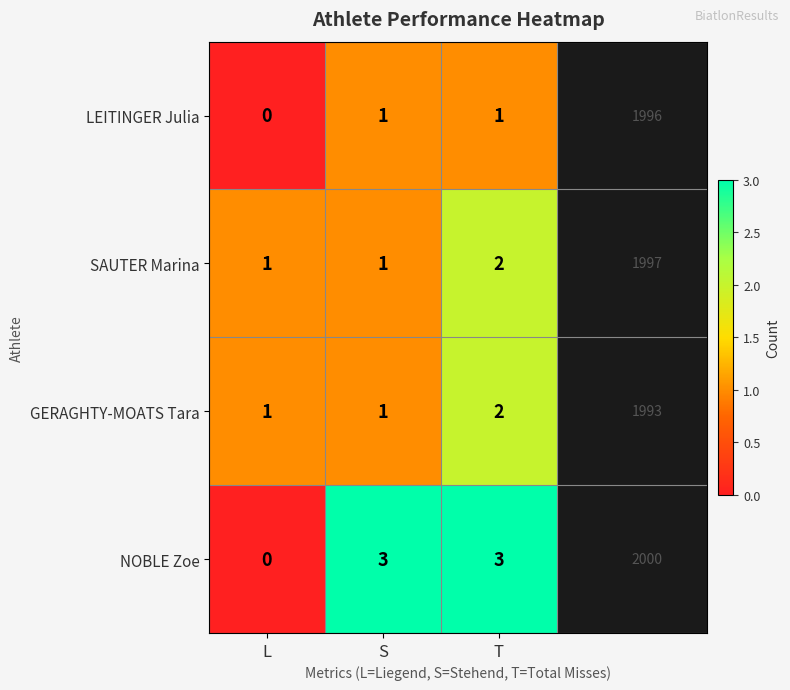

Which label corresponds to the smallest value in the chart?

L